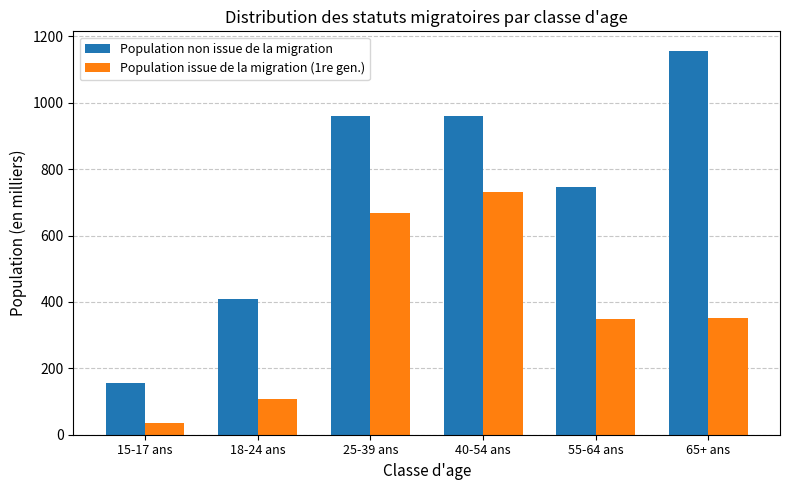

At how many categories does at least one series exceed 114?

6